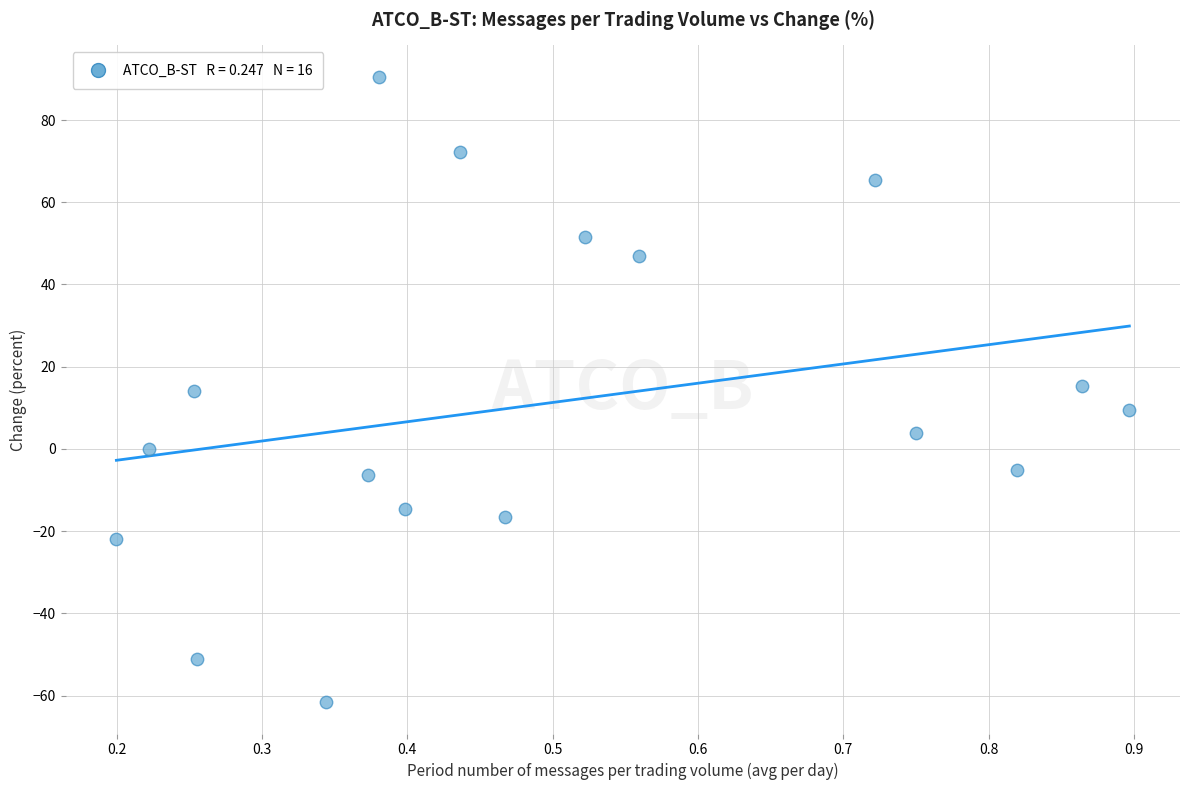

What is the range of X values (max minus min)?

0.7